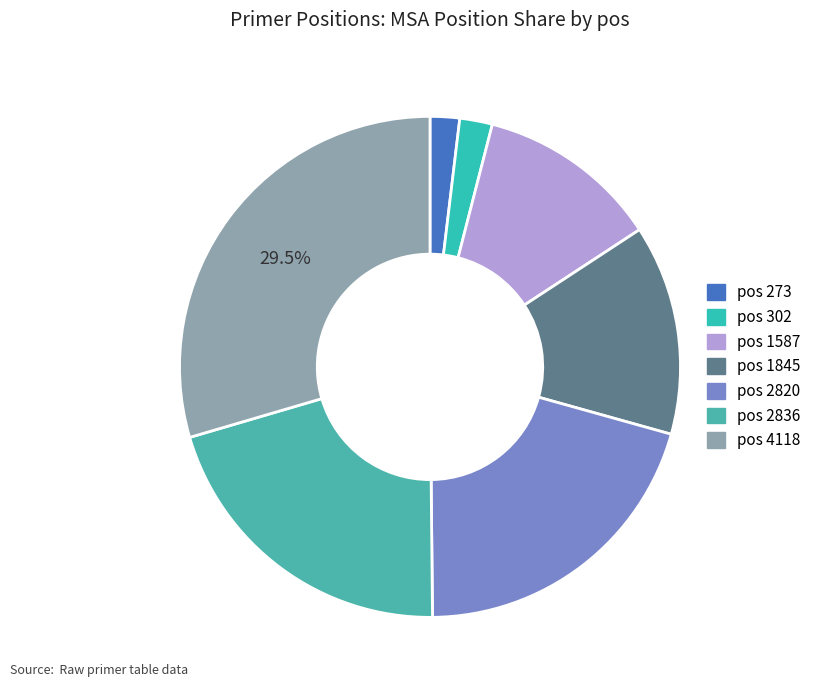

How many slices are in this pie chart?

7